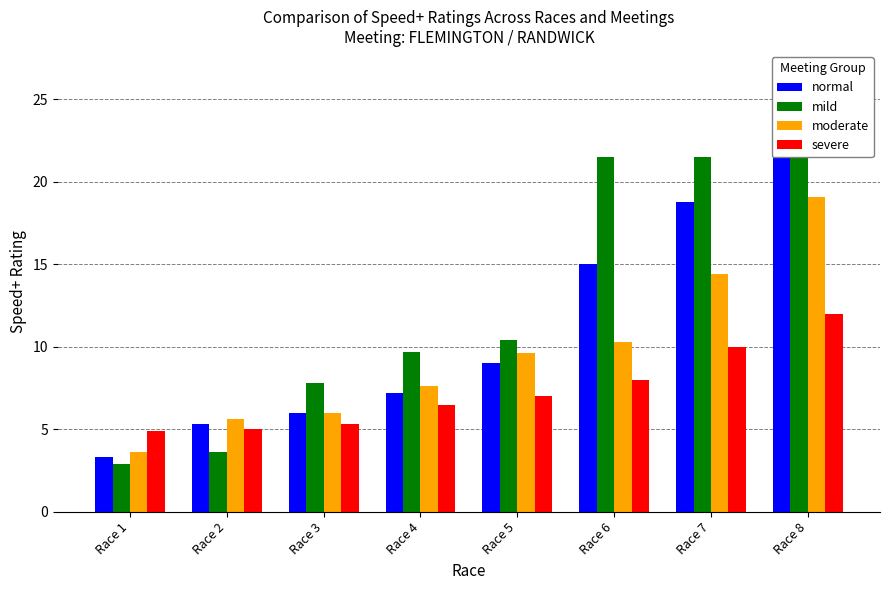

What is the value of the normal bar at the 2nd from the left?

5.3